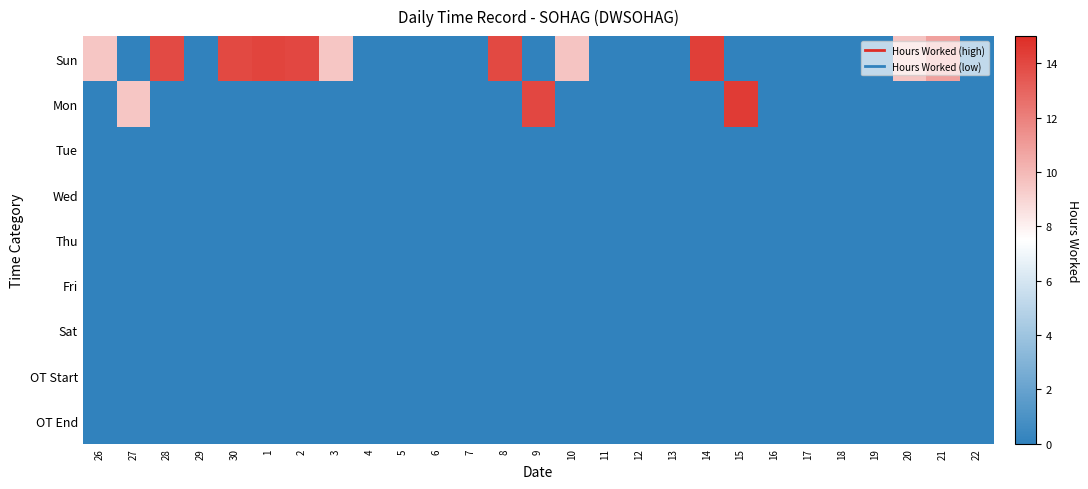

What is the difference between the highest and lowest values at 9?

14.0